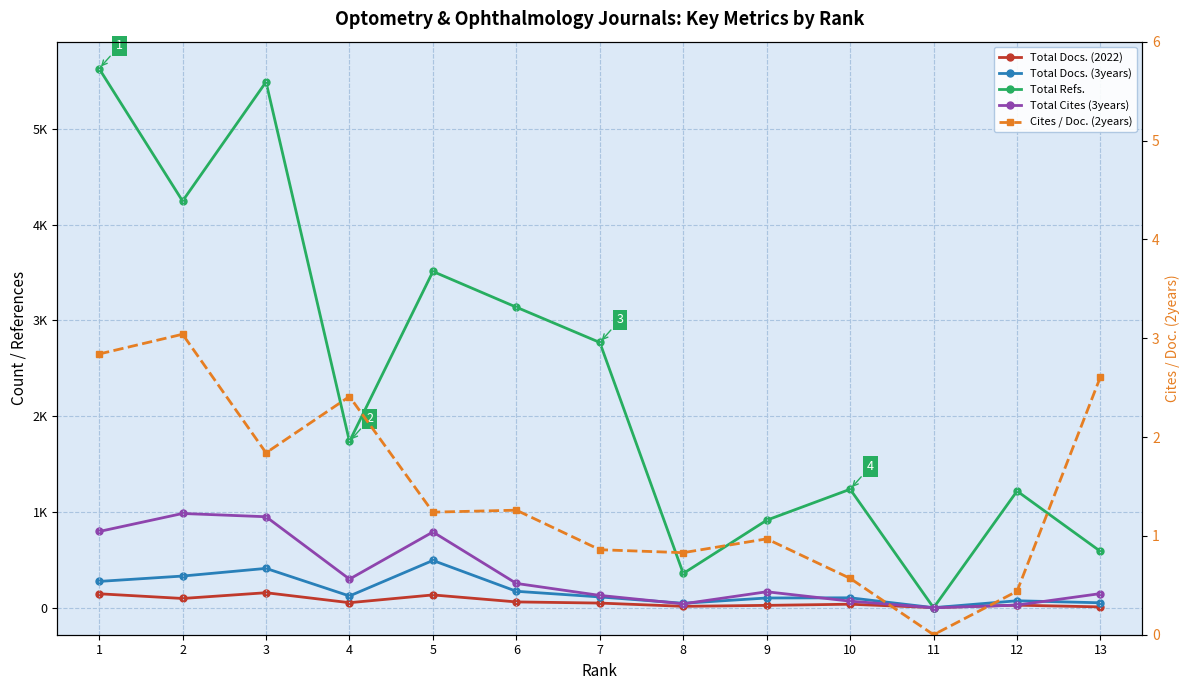

Reading left to right, transcribe all the data shown in this chart.

Total Docs. (2022): 146.0	97.0	157.0	53.0	134.0	61.0	49.0	15.0	25.0	37.0	2.0	27.0	9.0
Total Docs. (3years): 275.0	331.0	411.0	123.0	494.0	172.0	113.0	47.0	102.0	104.0	1.0	73.0	52.0
Total Refs.: 5627.0	4245.0	5488.0	1736.0	3510.0	3137.0	2769.0	358.0	914.0	1237.0	0.0	1218.0	588.0
Total Cites (3years): 796.0	984.0	950.0	299.0	791.0	254.0	129.0	41.0	167.0	69.0	0.0	28.0	148.0
Cites / Doc. (2years): 2.8	3.0	1.8	2.4	1.2	1.3	0.9	0.8	1.0	0.6	0.0	0.4	2.6